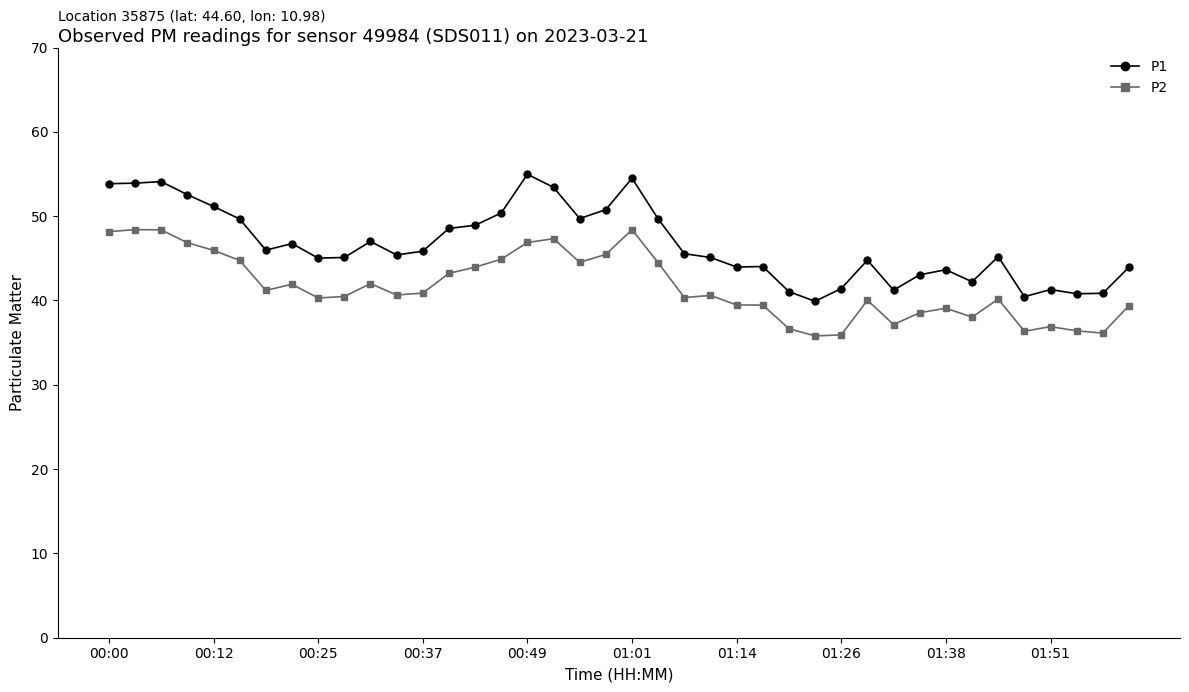

Rank the series by their average value, from lowest to highest.

P2, P1